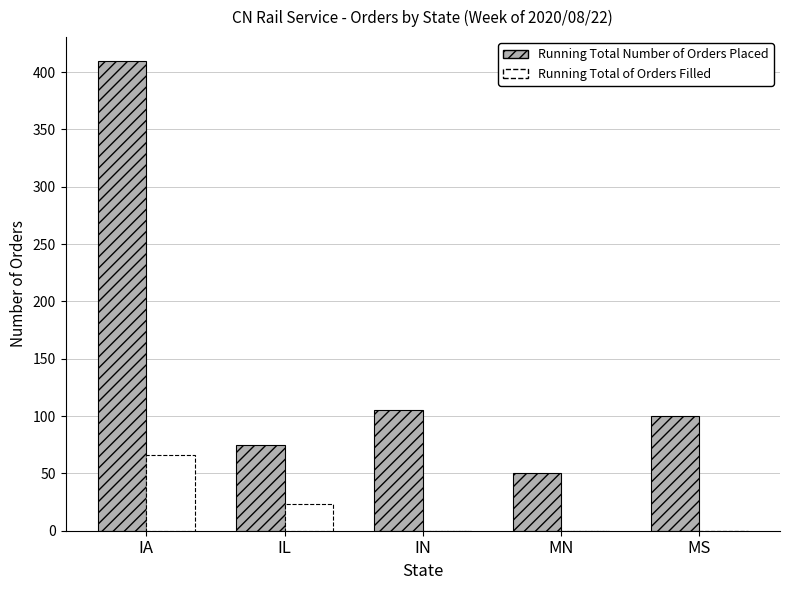

Which label corresponds to the largest value in the chart?

IA